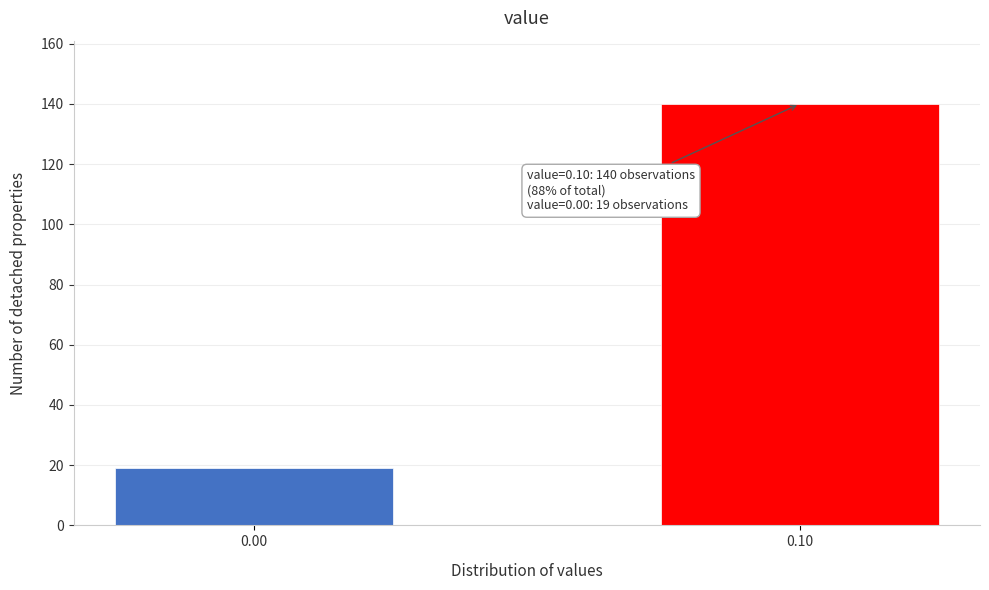

Reading left to right, what are all the values shown in this chart?

19	140